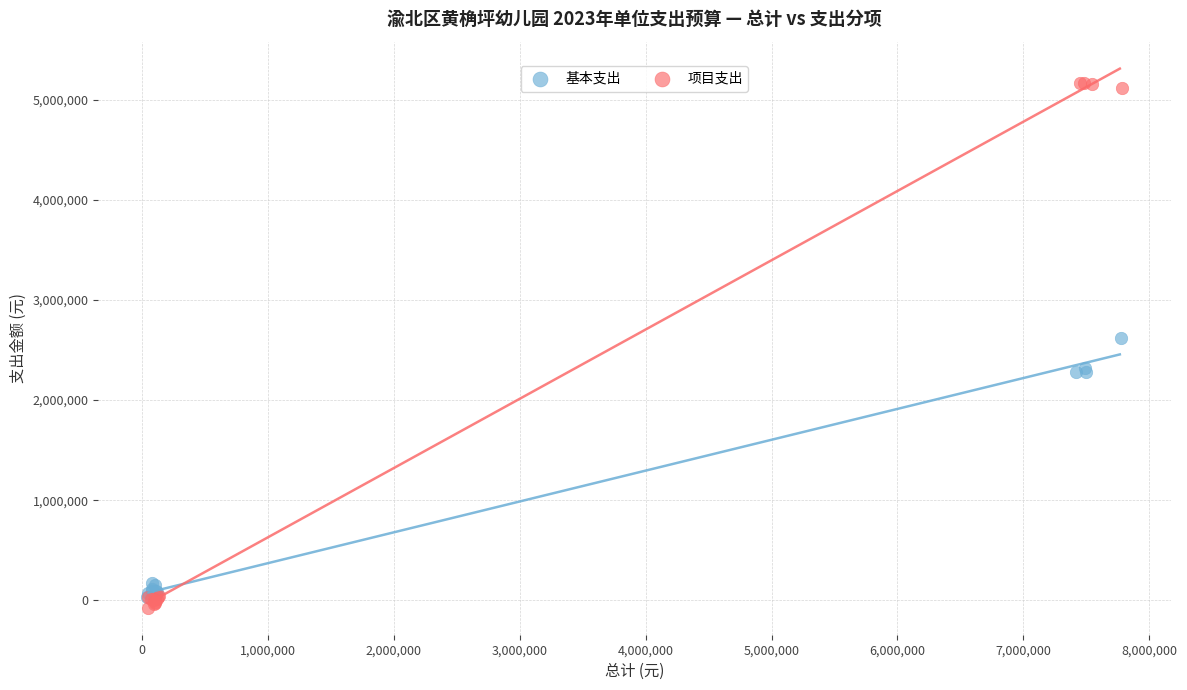

Which series reaches the maximum Y coordinate?

项目支出